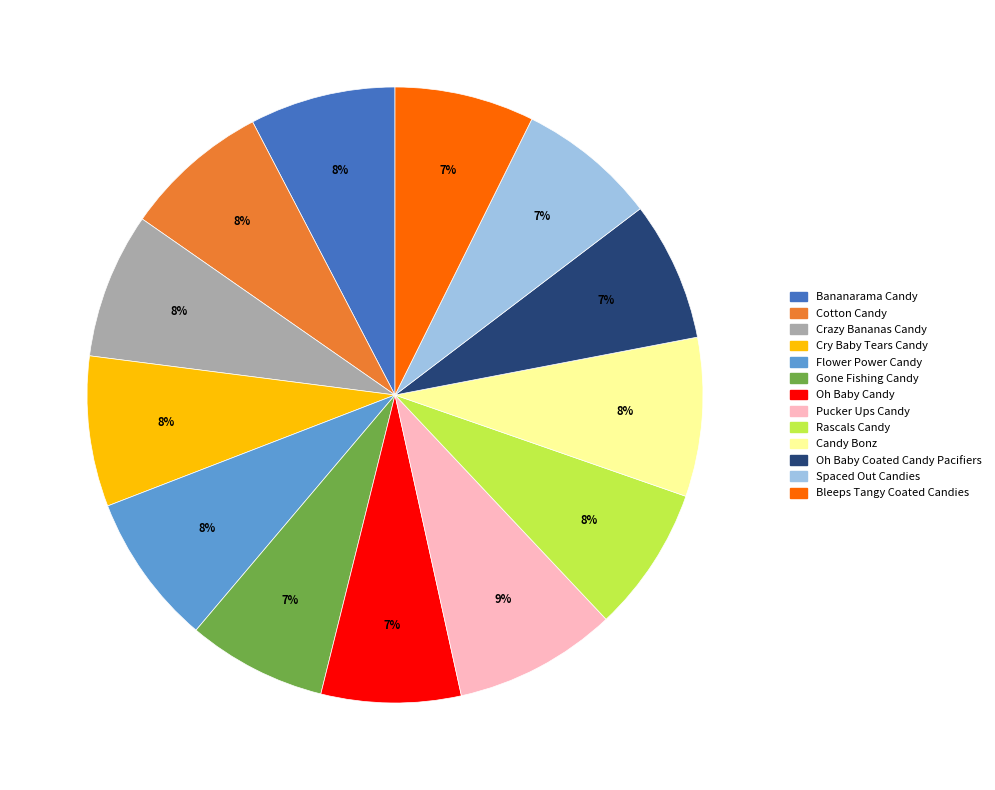

What percentage is the Flower Power Candy slice, to the nearest percent?

8%